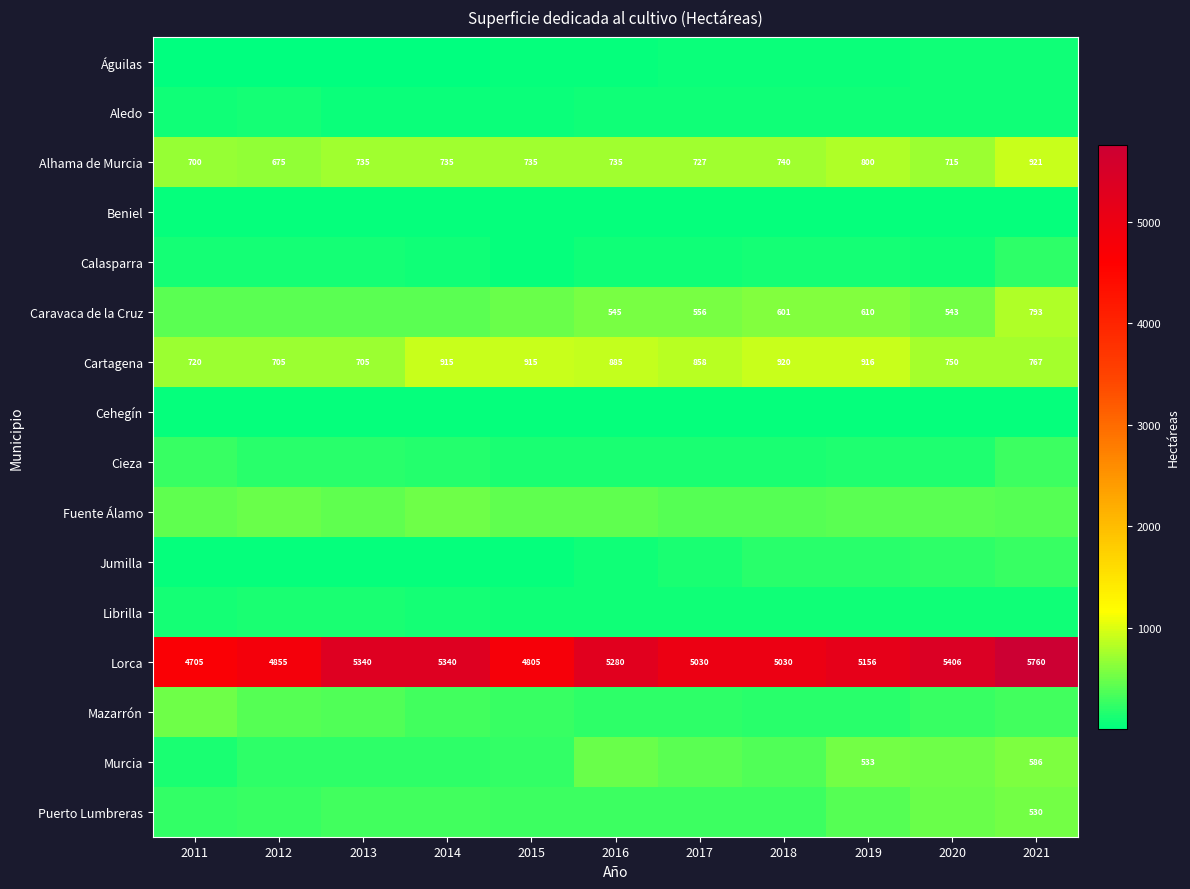

What is the sum of the Alhama de Murcia values at 2021 and 2011?

1621